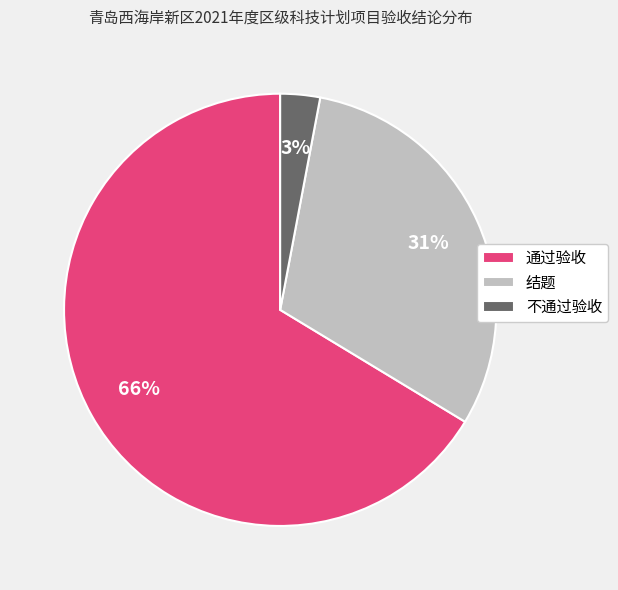

Rank the categories by value from lowest to highest.

不通过验收, 结题, 通过验收